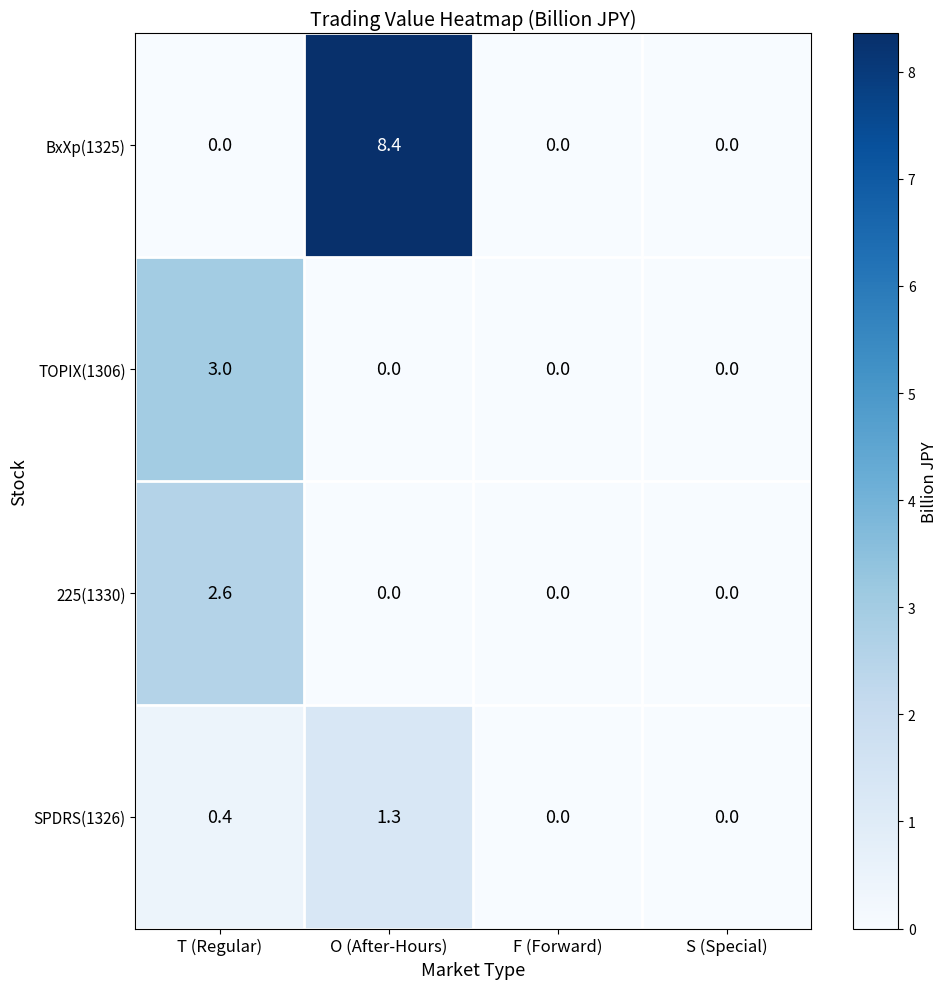

Count the number of categories in the chart.

4